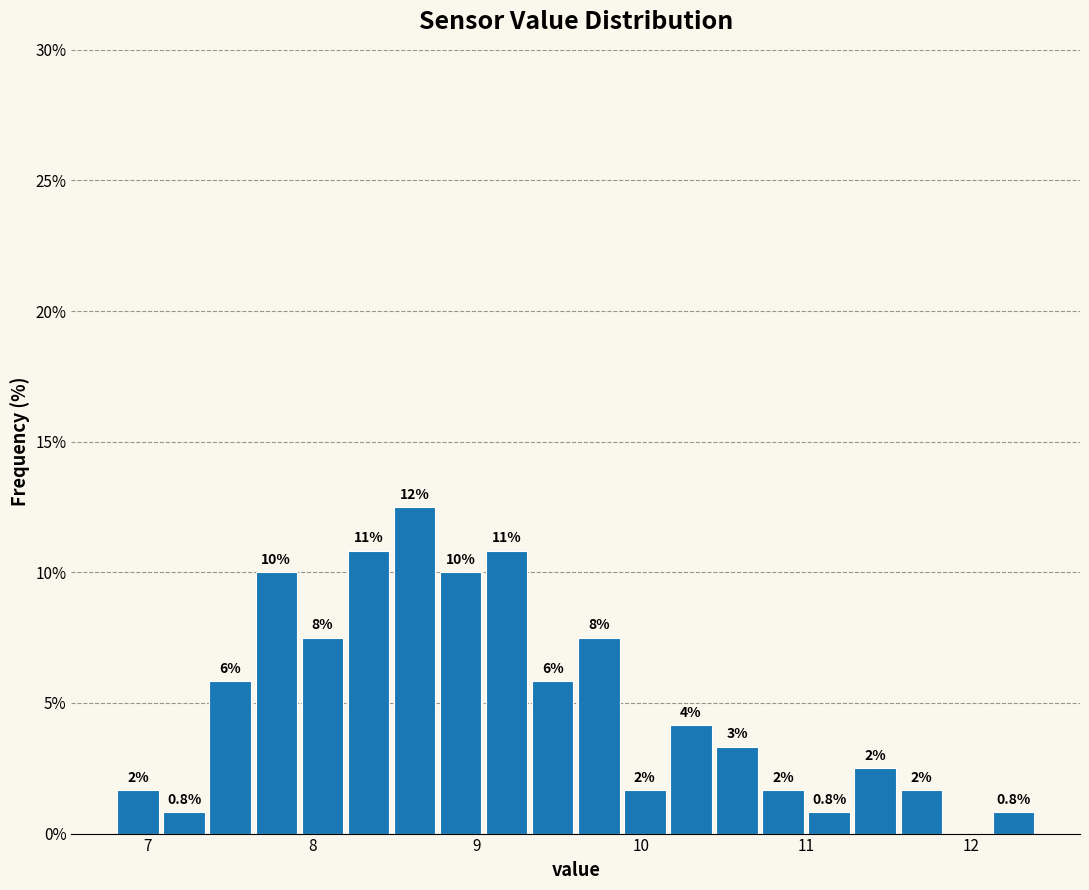

Read against the x-axis, roughly where is the centre of the tallest bar?

8.6